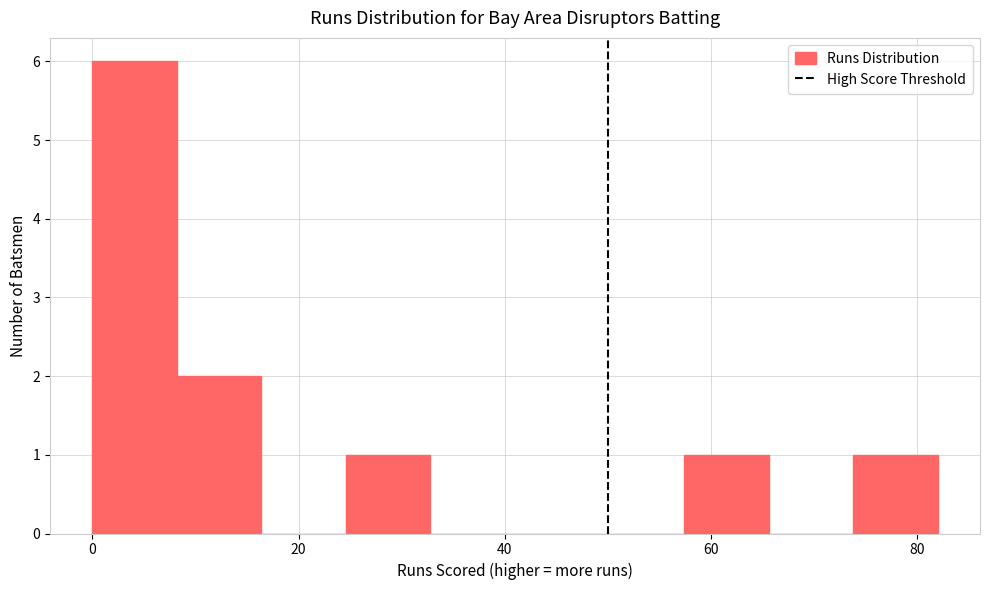

Reading left to right, list every bar in this chart as the range it spans on the x-axis followed by its height. Neither the bar edges nor the heights are printed on the chart, so give them approximately, as read against the axes.

0.0 to 8.2: 6
8.2 to 16.4: 2
16.4 to 24.6: 0
24.6 to 32.8: 1
32.8 to 41.0: 0
41.0 to 49.2: 0
49.2 to 57.4: 0
57.4 to 65.6: 1
65.6 to 73.8: 0
73.8 to 82.0: 1